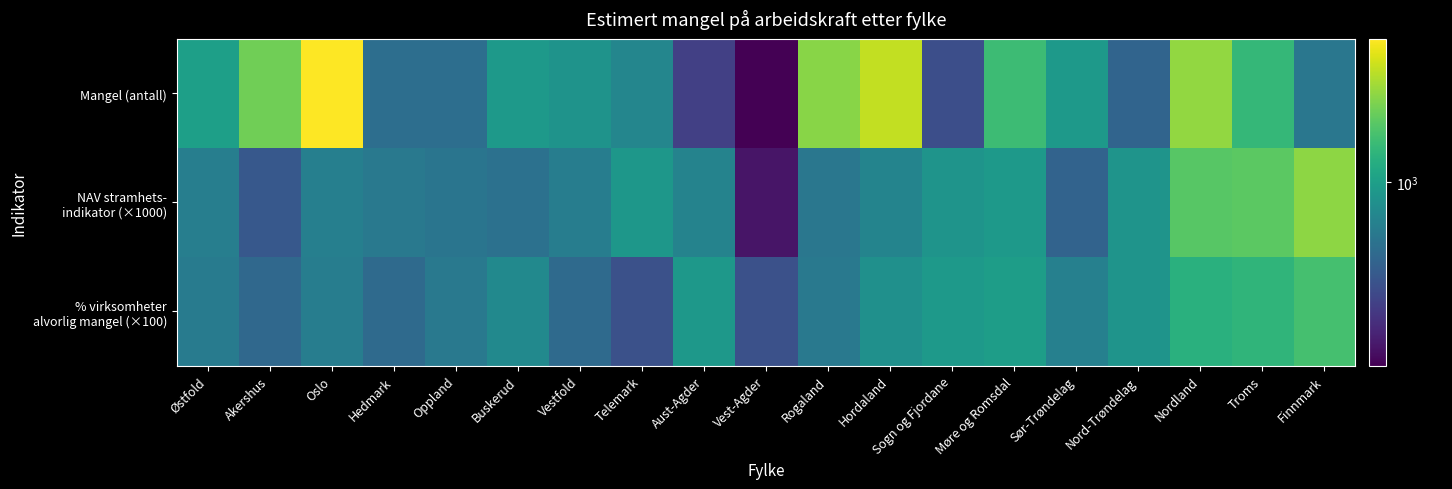

What is the total value across all series at Nordland?

4436.1